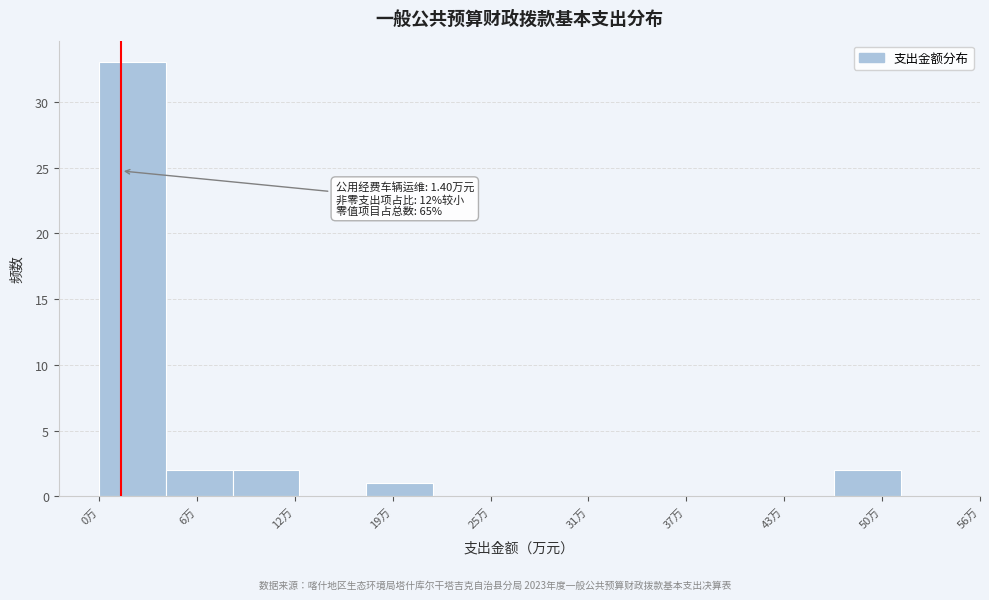

Over which range of the x-axis is the bar tallest?

0 to 4